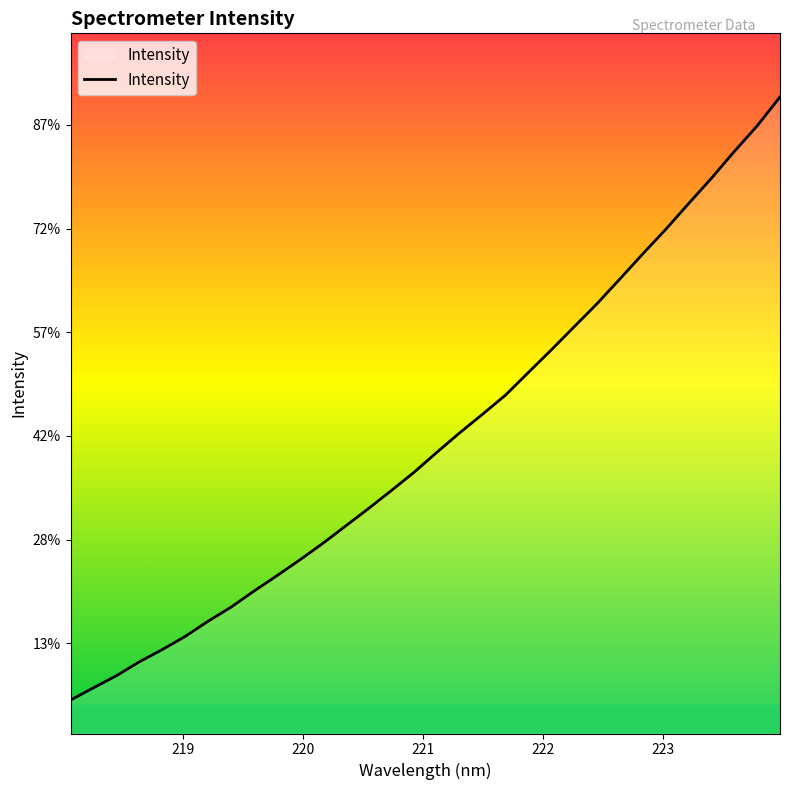

Is this an area chart (filled region under the line)?

Yes